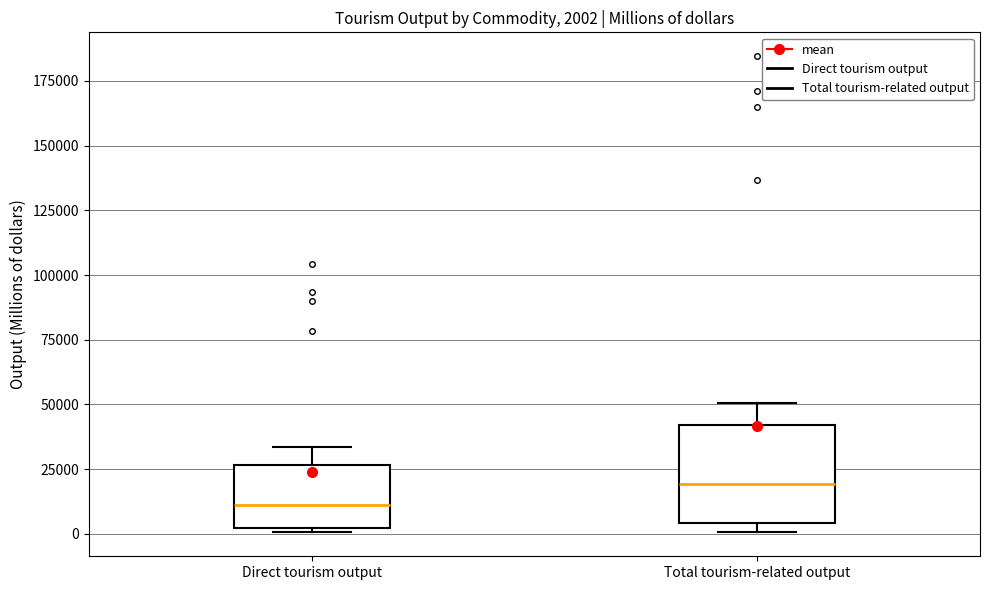

Which box is the tallest, from its lower edge to its upper edge?

Total tourism-related output